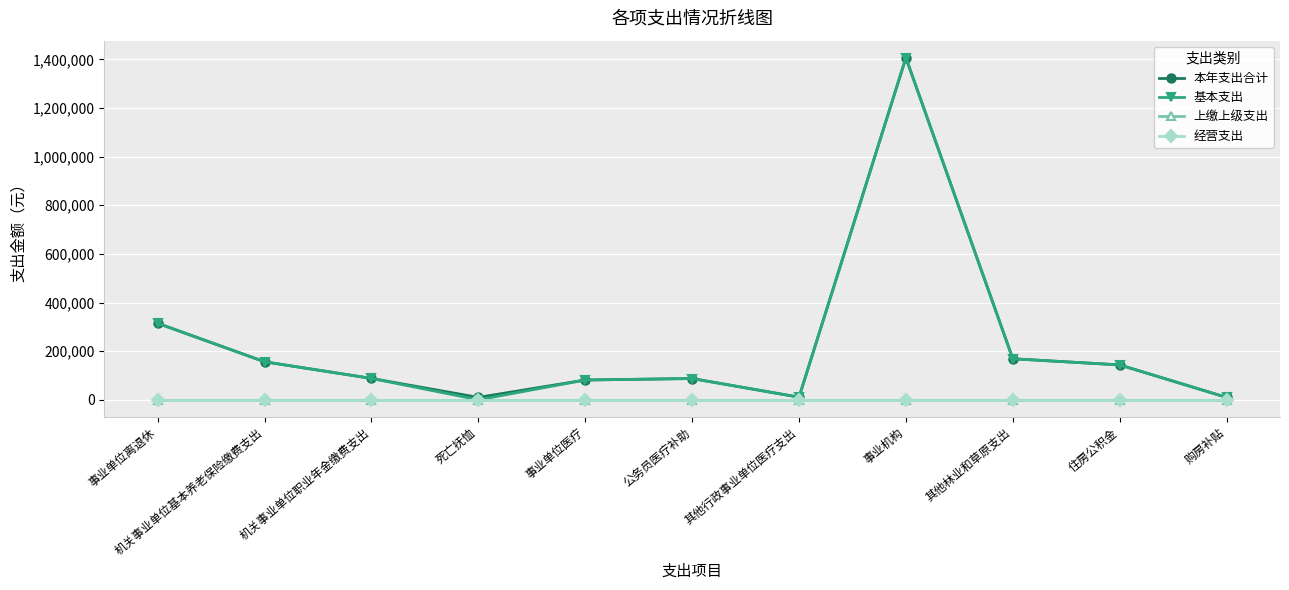

Is this an area chart (filled region under the line)?

No